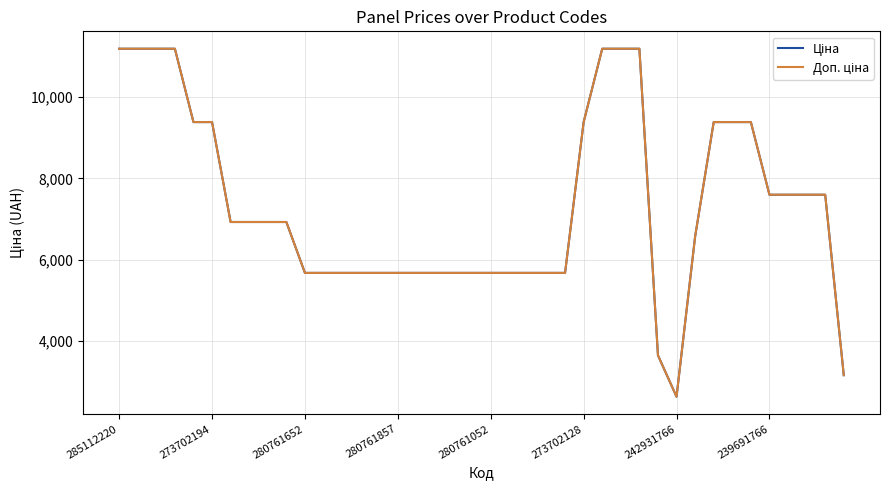

What is the greatest value displayed?

11188.2